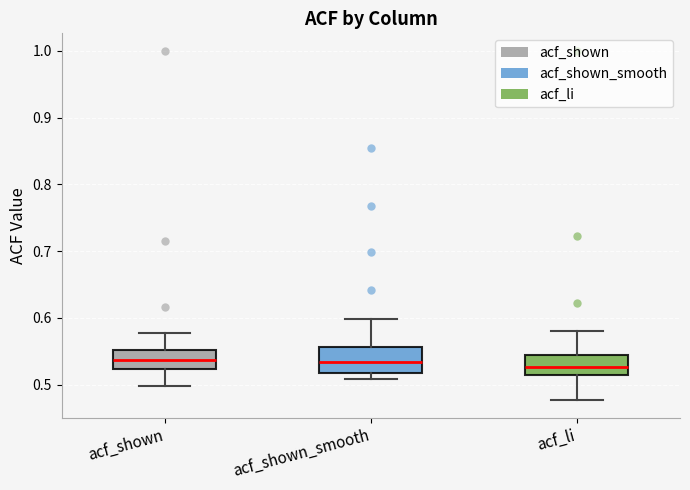

Where is the lower edge of the box for acf_shown on the y-axis? The values are not printed on the chart, so give them approximately, as read against the axis.

0.52